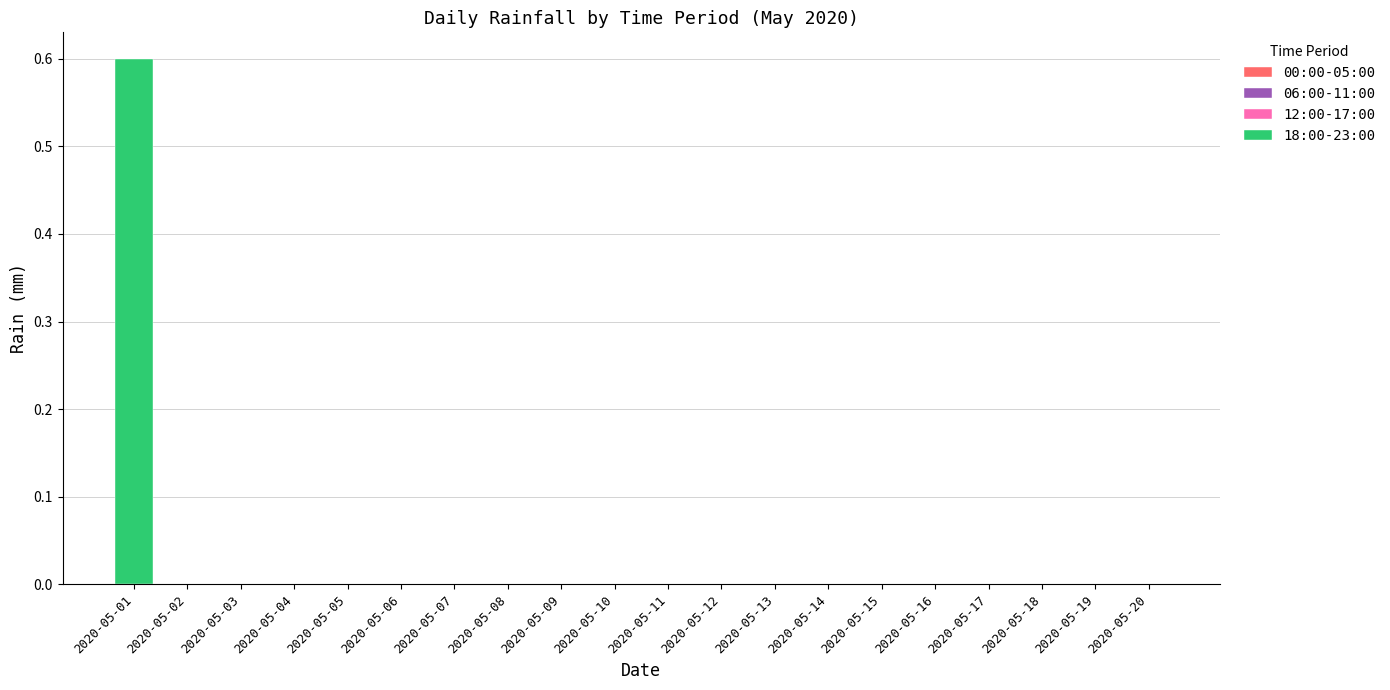

Reading right to left, what are all the values shown in this chart?

2020-05-20=0.0	2020-05-19=0.0	2020-05-18=0.0	2020-05-17=0.0	2020-05-16=0.0	2020-05-15=0.0	2020-05-14=0.0	2020-05-13=0.0	2020-05-12=0.0	2020-05-11=0.0	2020-05-10=0.0	2020-05-09=0.0	2020-05-08=0.0	2020-05-07=0.0	2020-05-06=0.0	2020-05-05=0.0	2020-05-04=0.0	2020-05-03=0.0	2020-05-02=0.0	2020-05-01=0.6